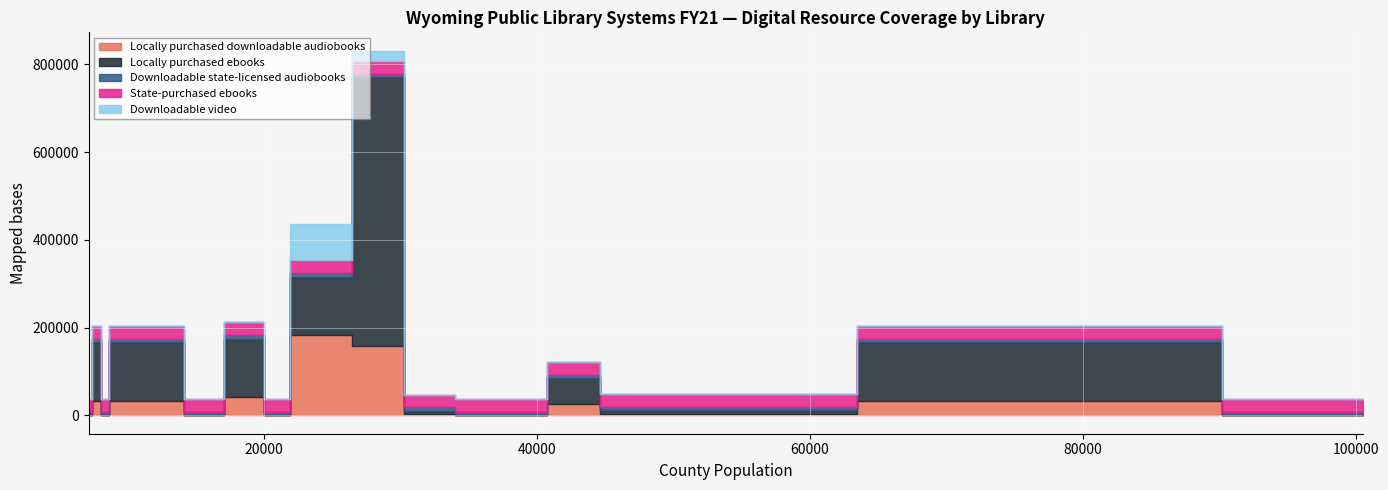

The value of Locally purchased ebooks at Platte County Public Library System is 280211. True or false?

False